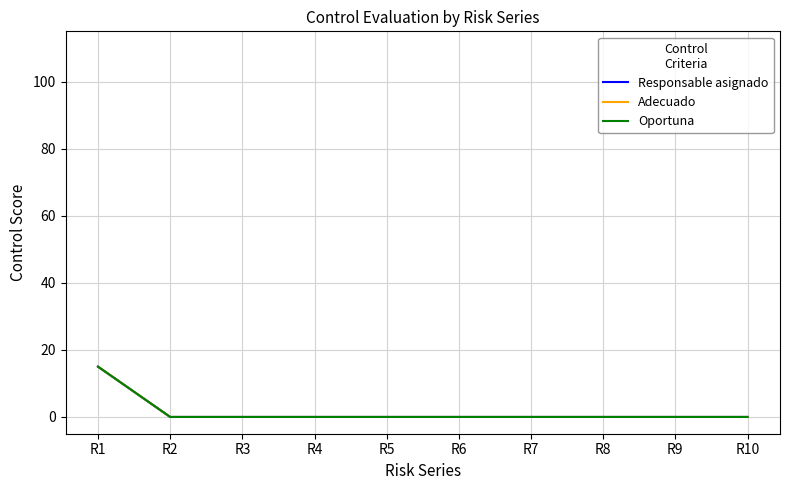

The value of Adecuado at R9 is 5. True or false?

False